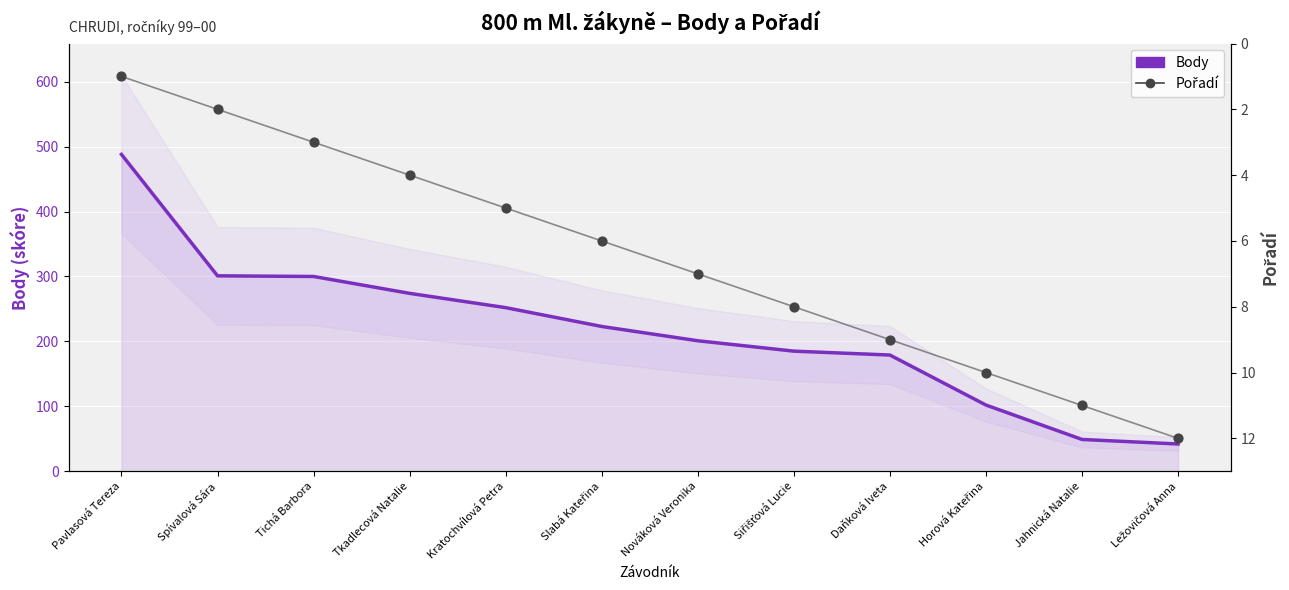

Which series has the largest total across all categories?

Body